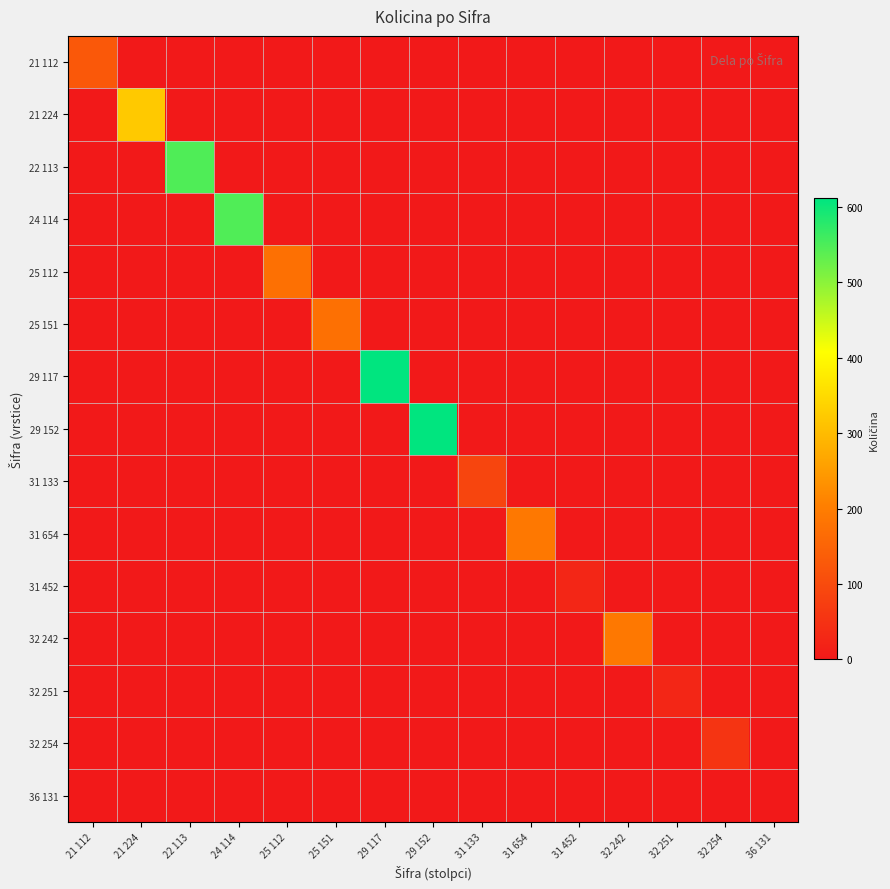

Which series has the widest spread of values?

29 117